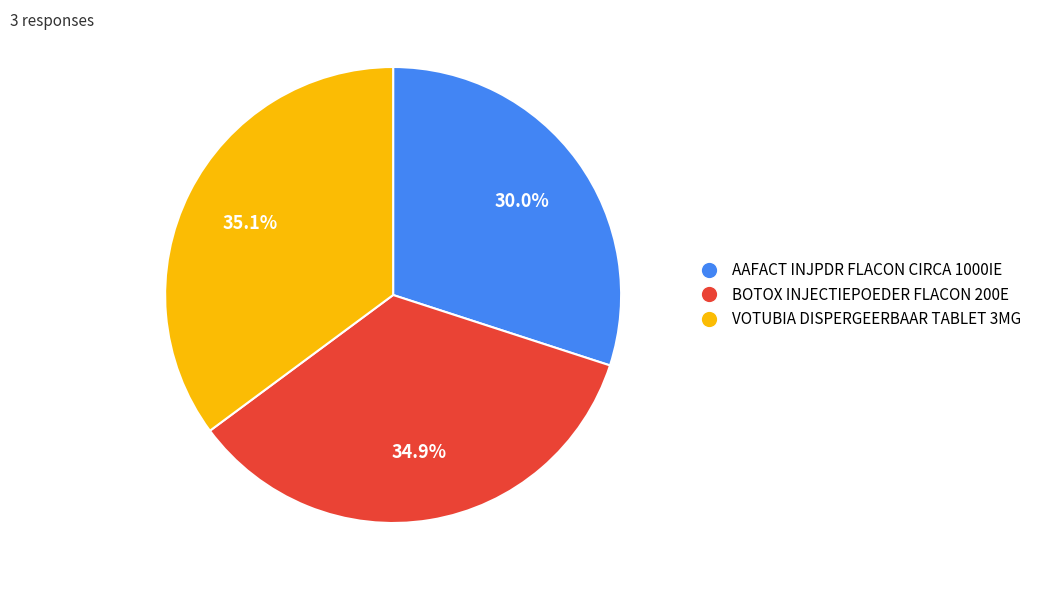

Is there any slice that represents more than half of the pie?

No